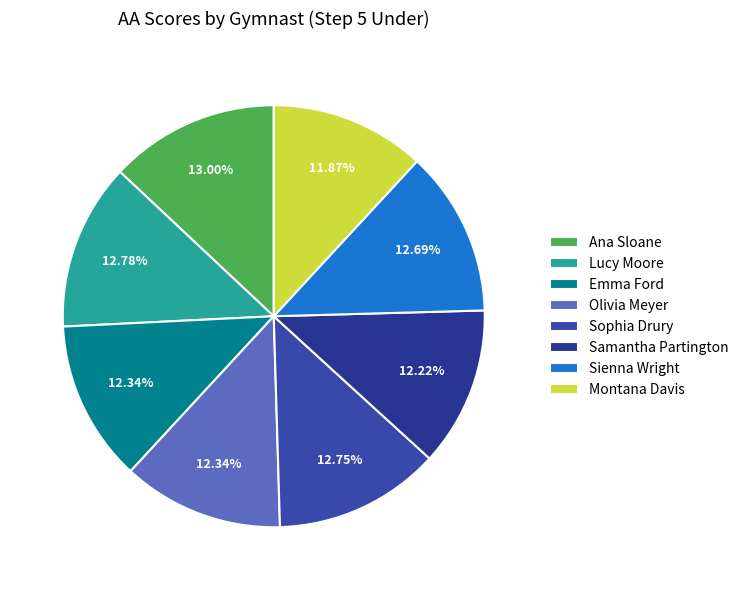

Is there any slice that represents more than half of the pie?

No